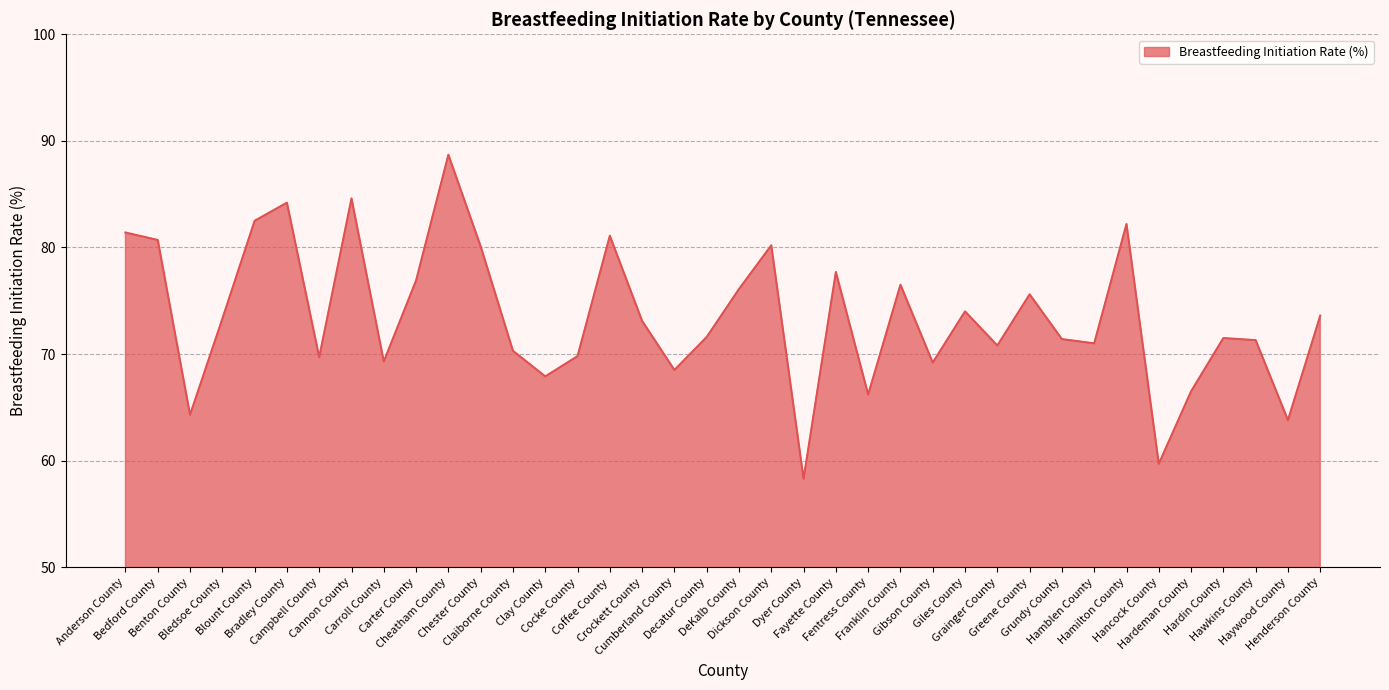

What is the difference between the maximum and minimum values?

30.4